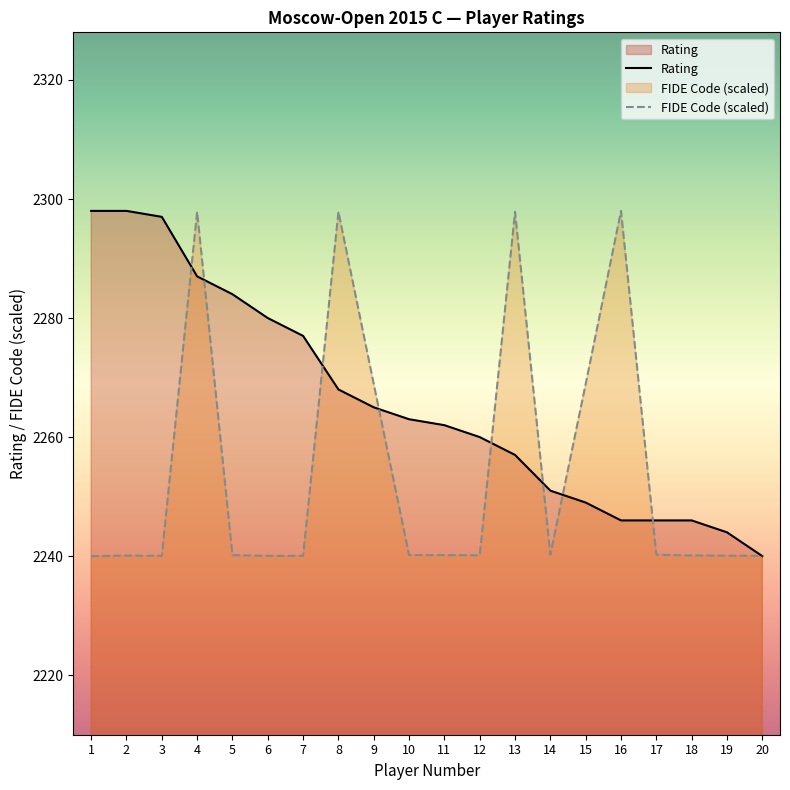

After their last crossing, which series has the higher values: FIDE Code or Rating?

FIDE Code